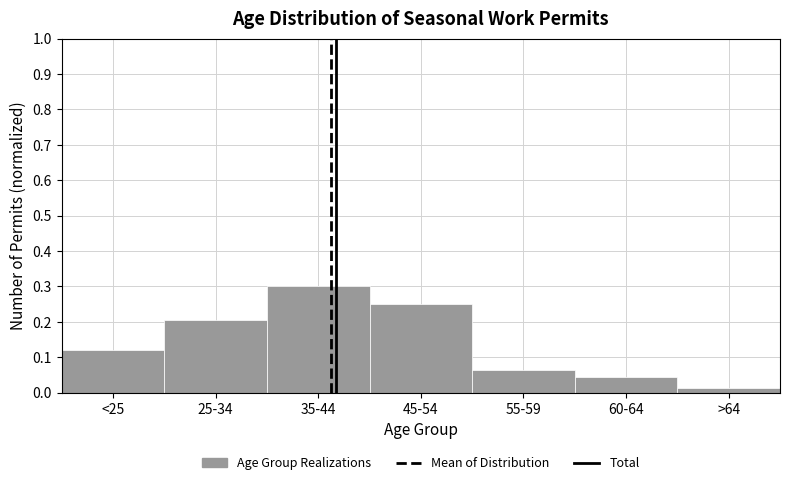

What is the label of the 5th bar from the right?

35-44